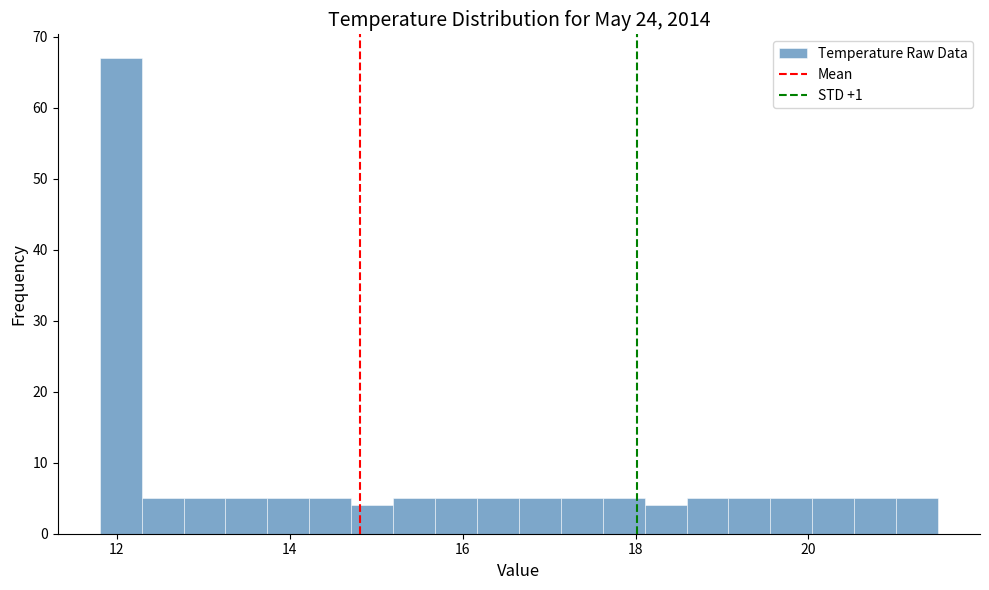

Around what value on the x-axis is the tallest bar? Give the approximate position of its centre, as read against the axis.

12.0